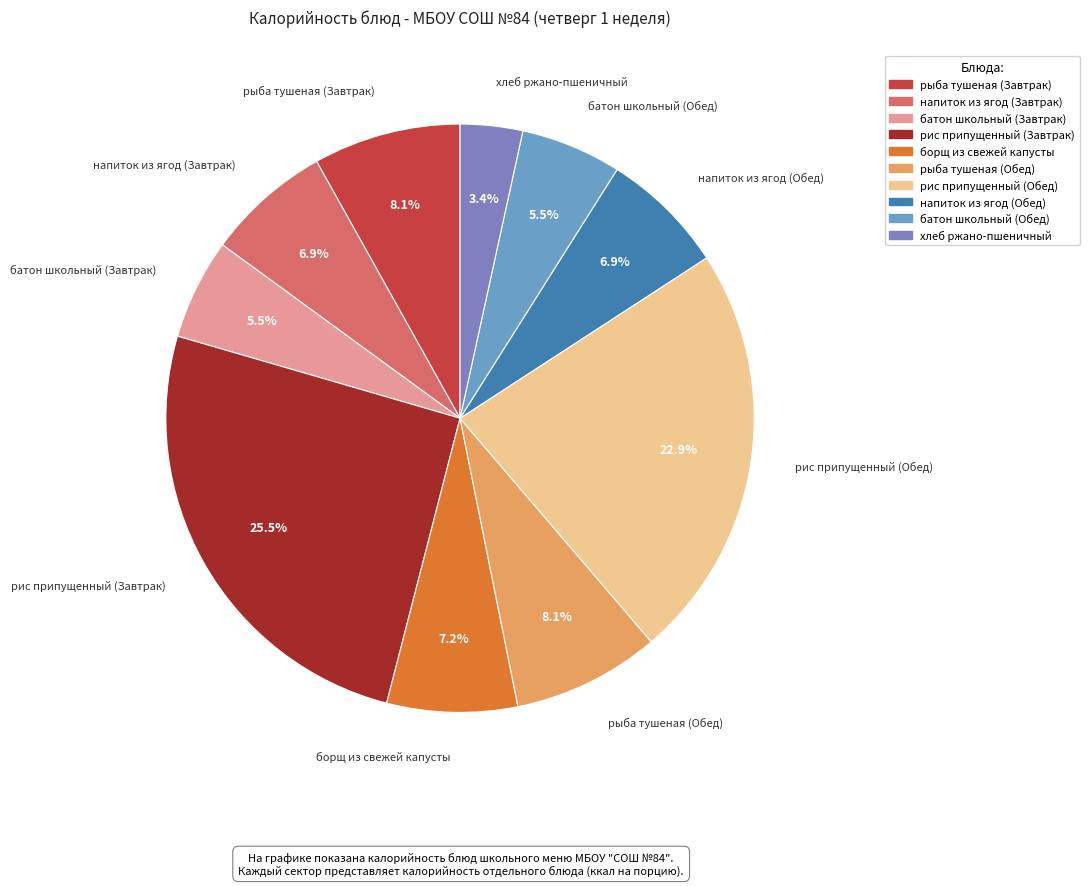

Between хлеб ржано-пшеничный and напиток из ягод (Завтрак), which is larger?

напиток из ягод (Завтрак)